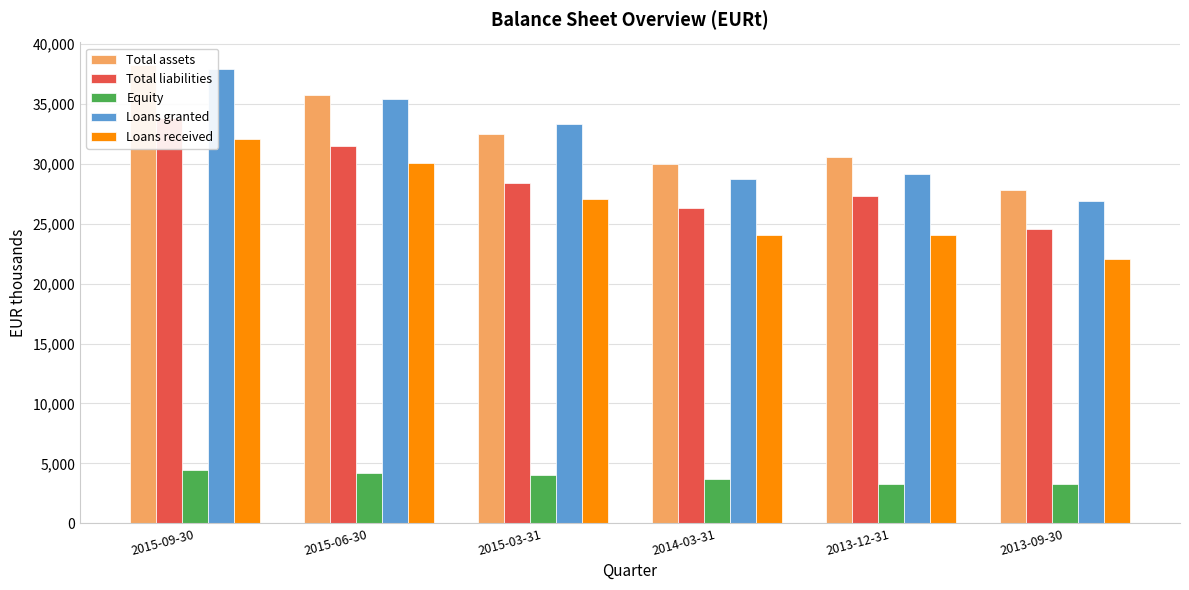

What position from the left is 2015-09-30?

1